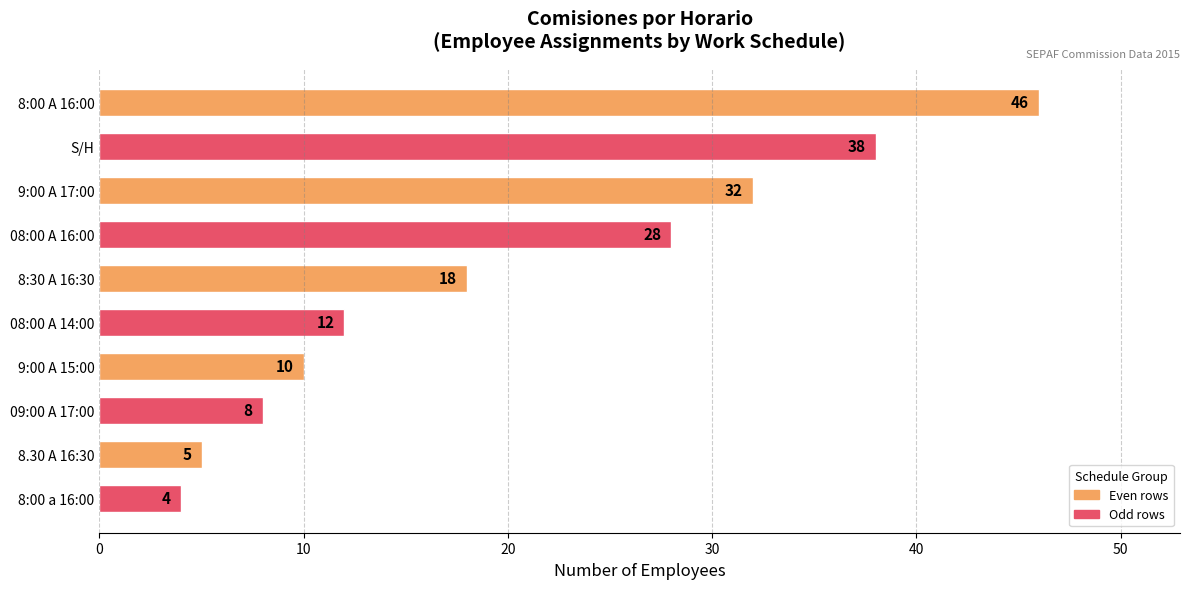

How many data points are less than 18?

5